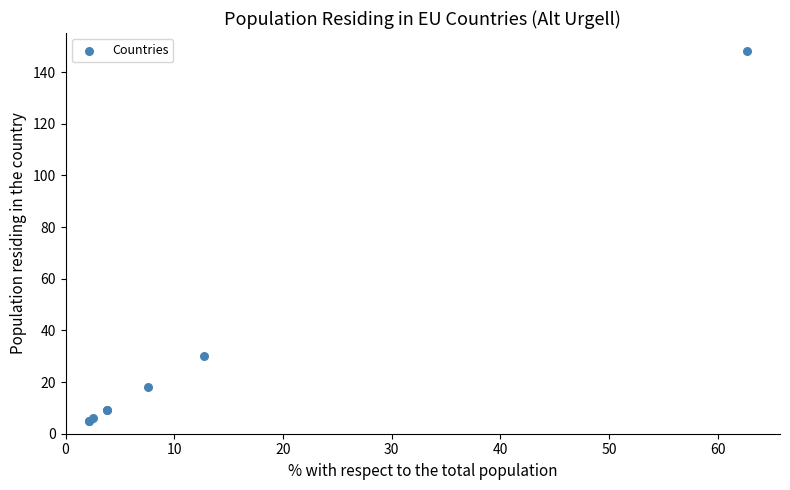

What Y value in the scatter plot is closest to 76?

30